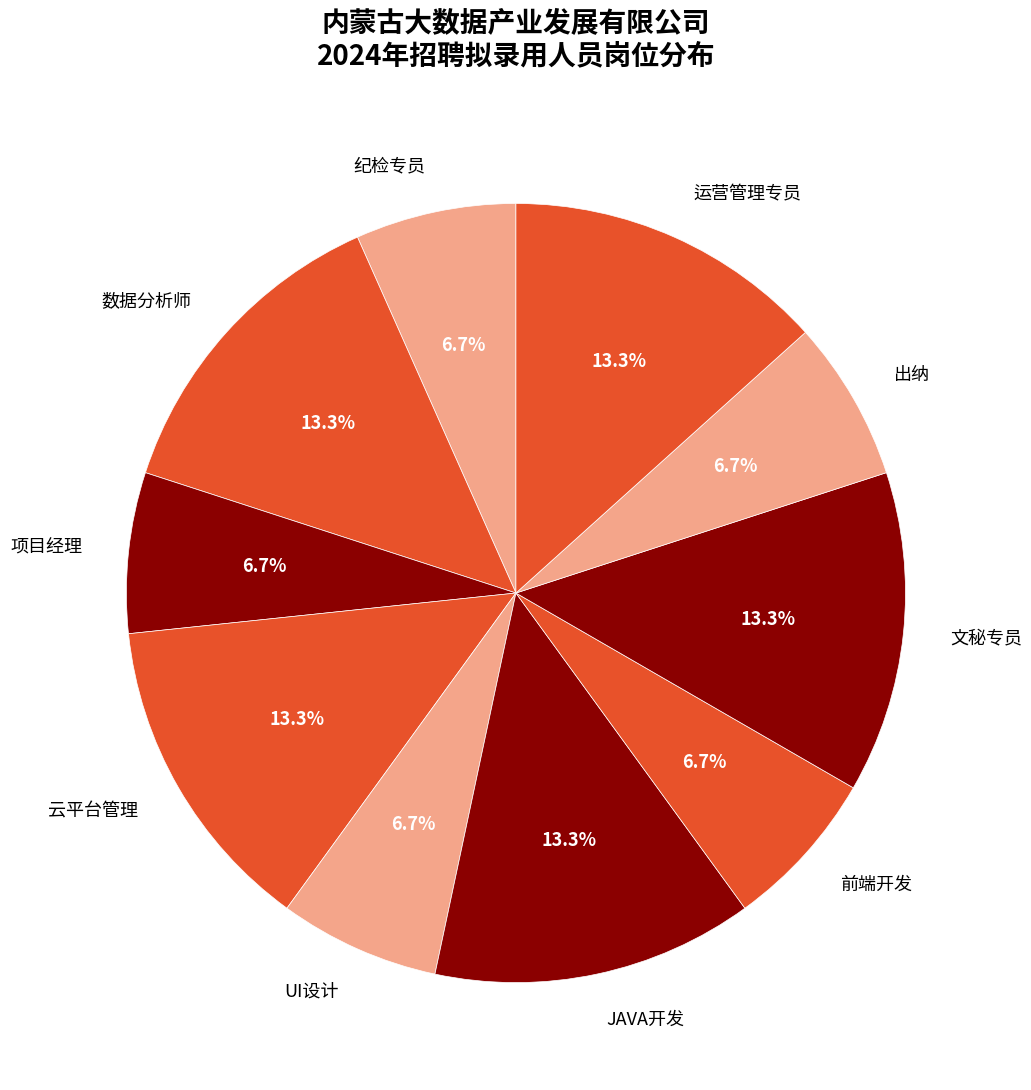

What percentage is NOT represented by UI设计?

93.3%